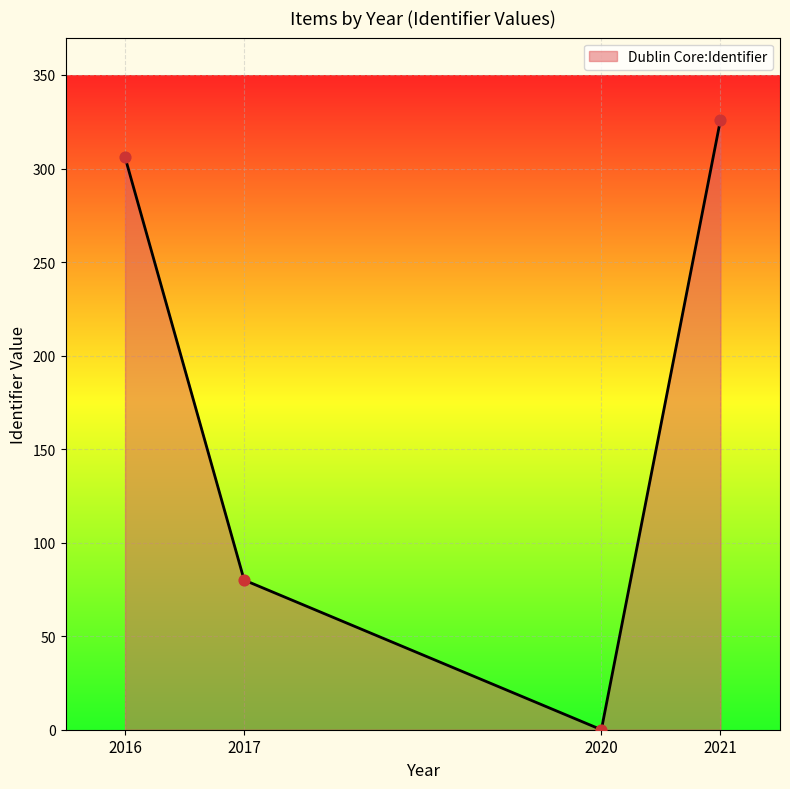

What is the ratio of the value at 2021 to the value at 2017?

4.1